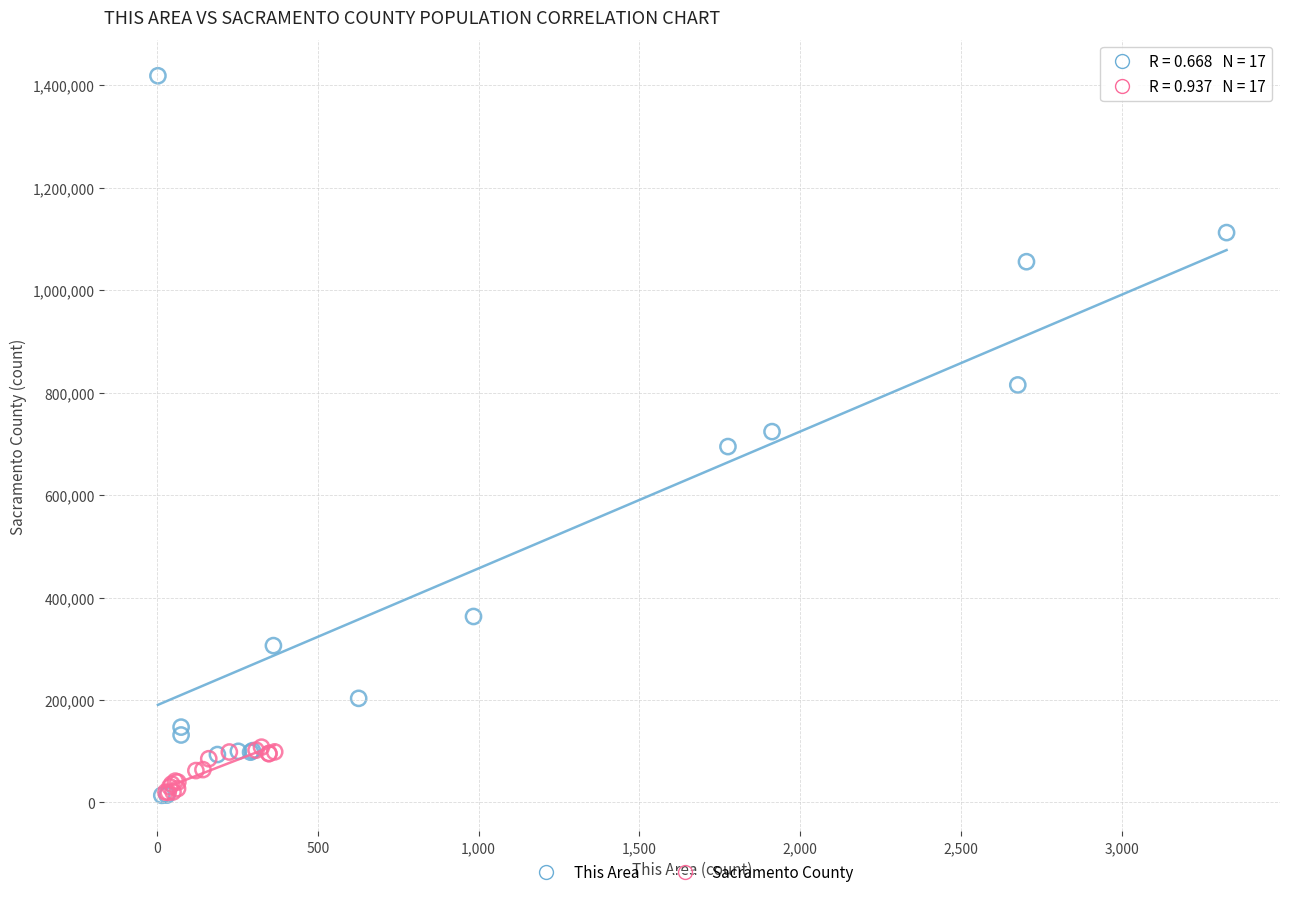

Which series contains the highest Y value?

This Area